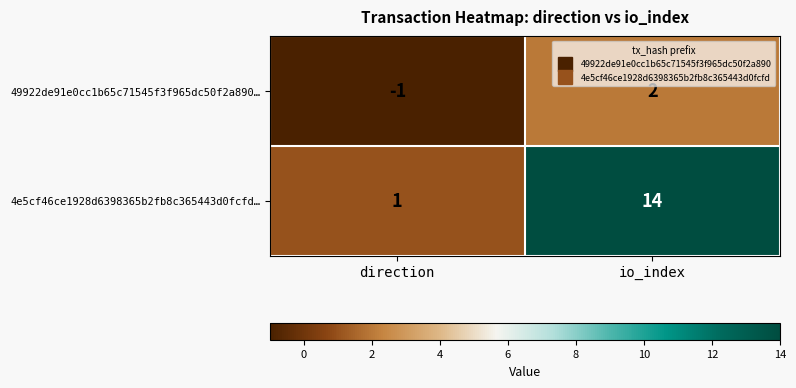

Rank the series by their maximum value, from lowest to highest.

49922de91e0cc1b65c71545f3f965dc50f2a890…, 4e5cf46ce1928d6398365b2fb8c365443d0fcfd…